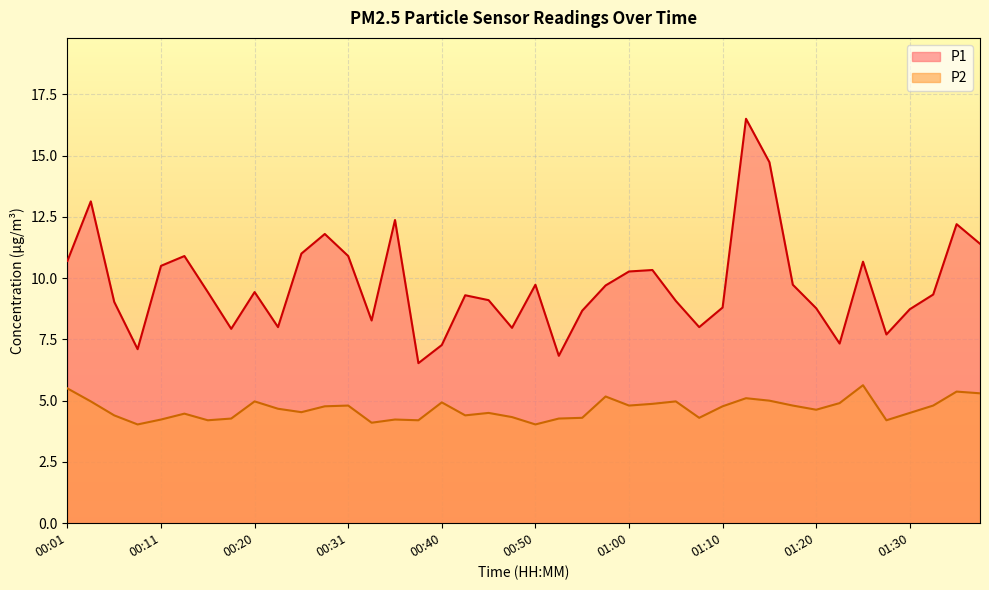

At how many categories does at least one series exceed 15?

1